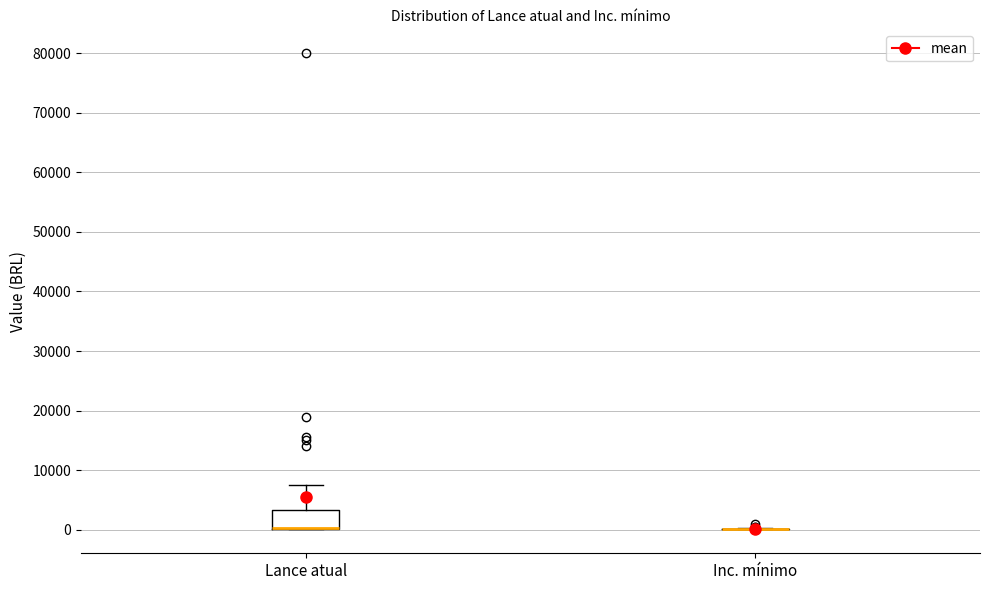

Comparing the boxes themselves (not the whiskers), which one is the tallest?

Lance atual